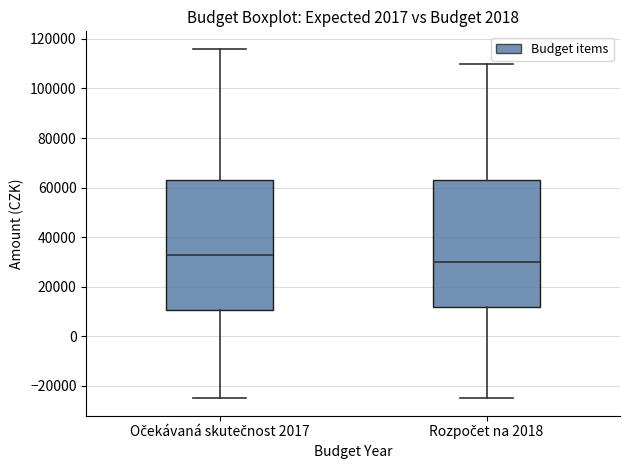

Reading left to right, transcribe this box plot: for each box, give where its median line is, the range the box spans, and where its two whiskers end, as read against the y-axis. The values are not printed on the chart, so give them approximately, as read against the axis.

Očekávaná skutečnost 2017: median 34000, box 10000 to 64000, whiskers -24000 to 116000
Rozpočet na 2018: median 30000, box 12000 to 64000, whiskers -24000 to 110000